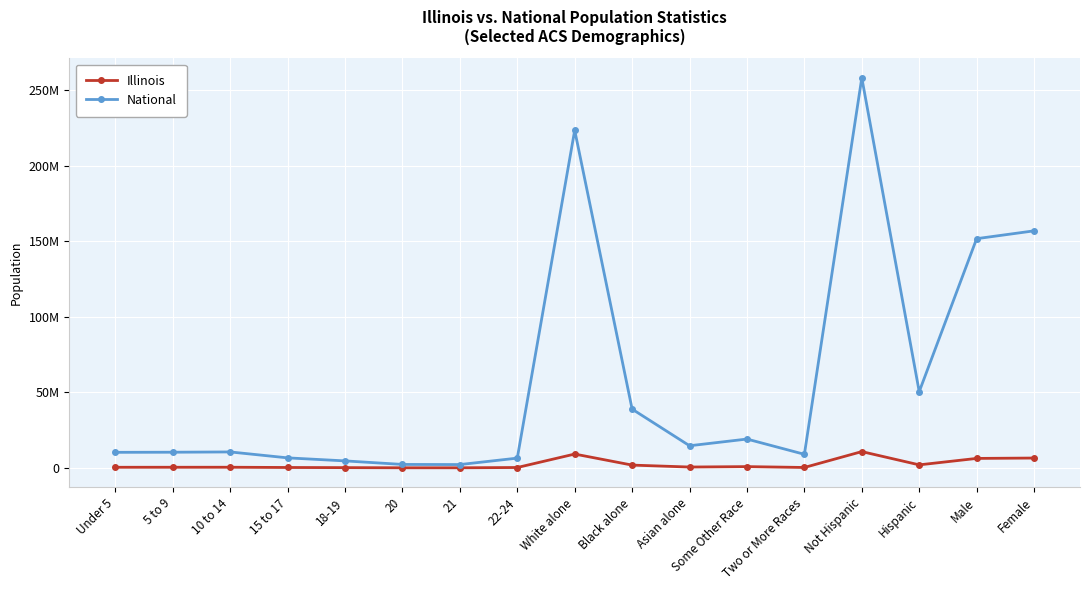

What is the smallest value displayed?

88424